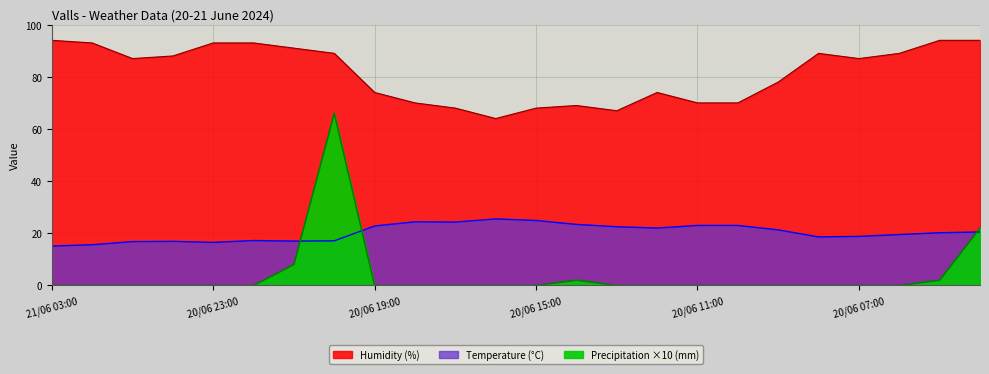

What is the total value across all series at 20/06 22:00?

110.2